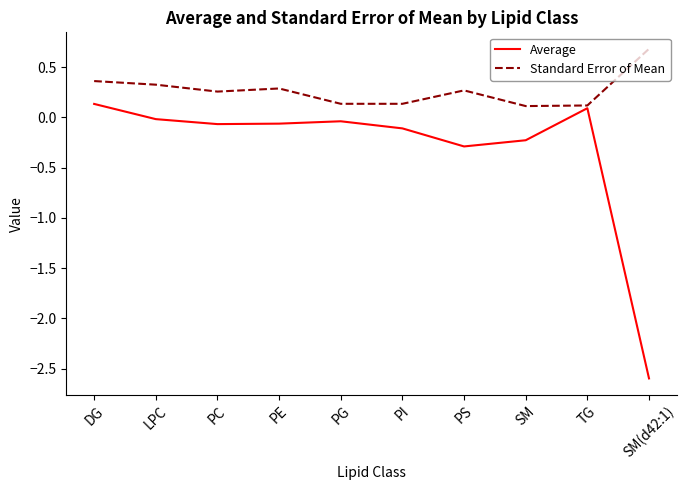

Which category has the highest value in the Standard Error of Mean series?

SM(d42:1)